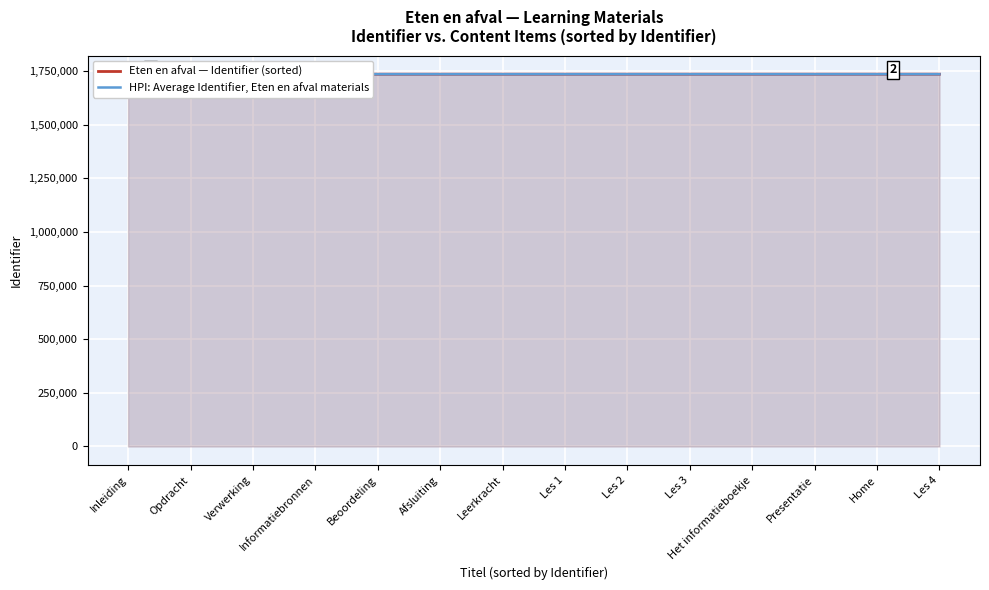

What is the greatest value displayed?

1735217